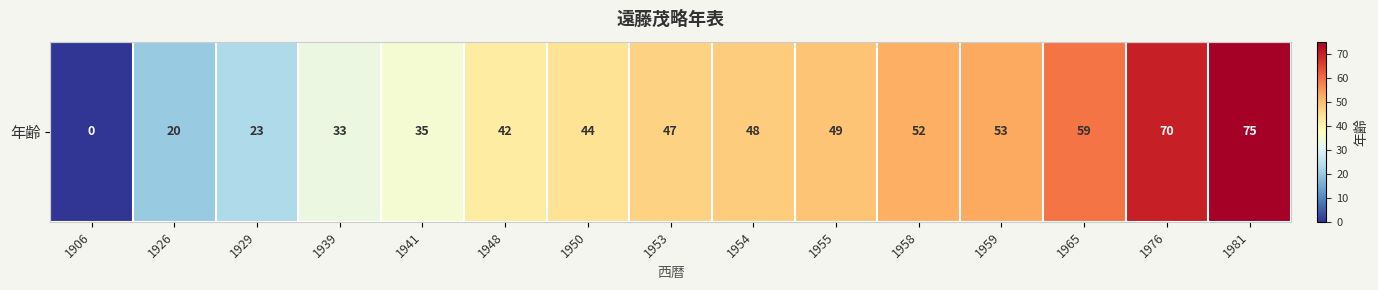

List the labels in order of value, largest first.

1981, 1976, 1965, 1959, 1958, 1955, 1954, 1953, 1950, 1948, 1941, 1939, 1929, 1926, 1906